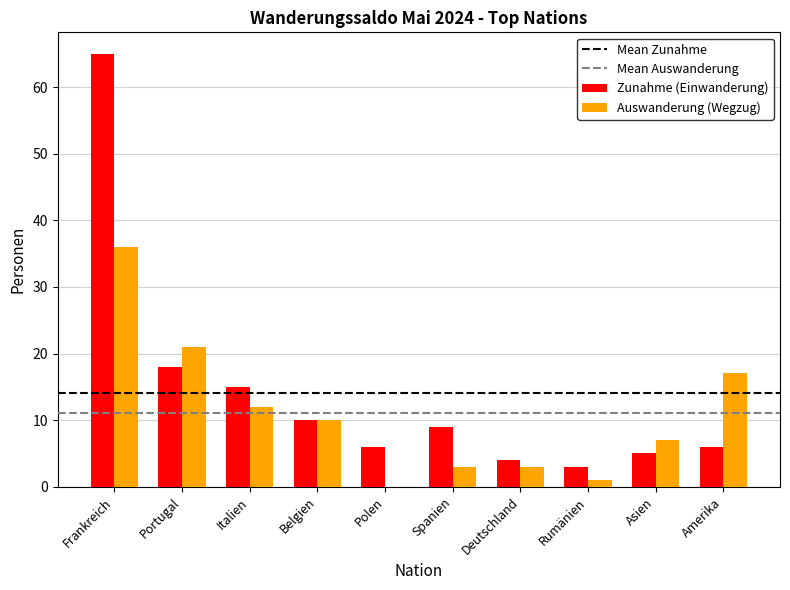

What is the sum of all Auswanderung (Wegzug) values?

110